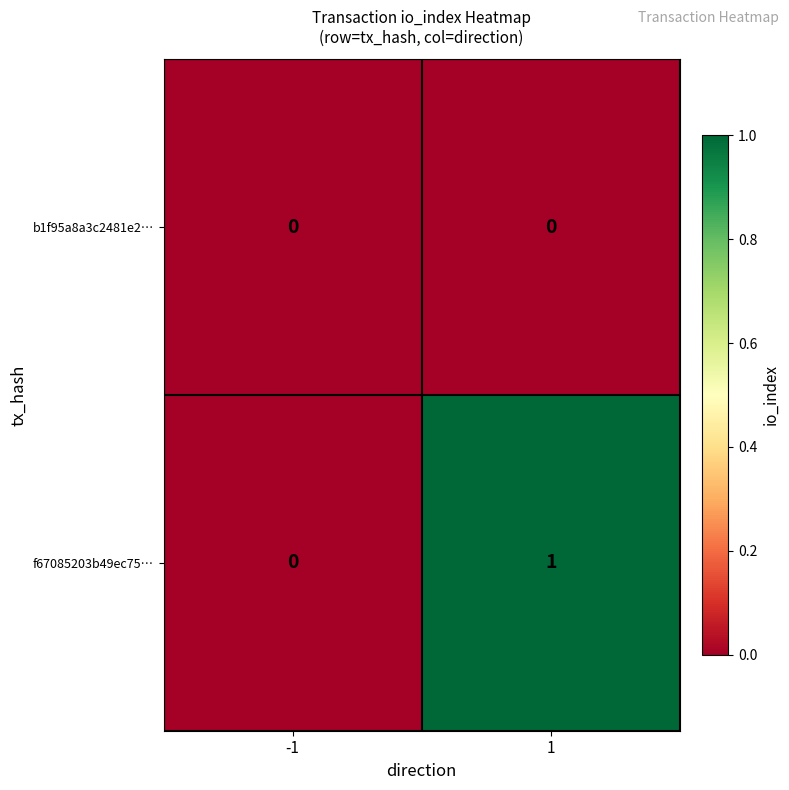

Rank the series by their maximum value, from highest to lowest.

f67085203b49ec75…, b1f95a8a3c2481e2…